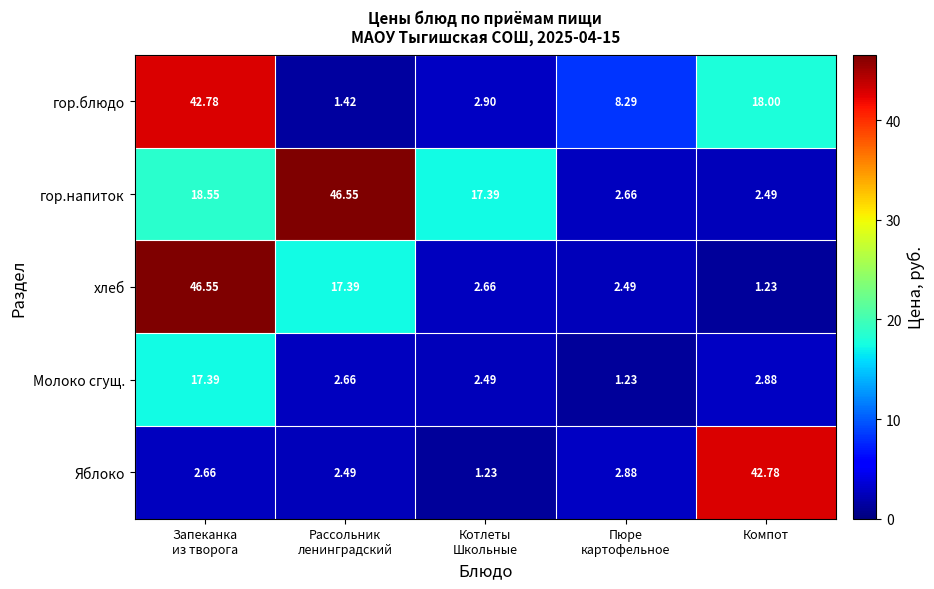

At which label is Молоко сгущ. closest to 9?

Компот